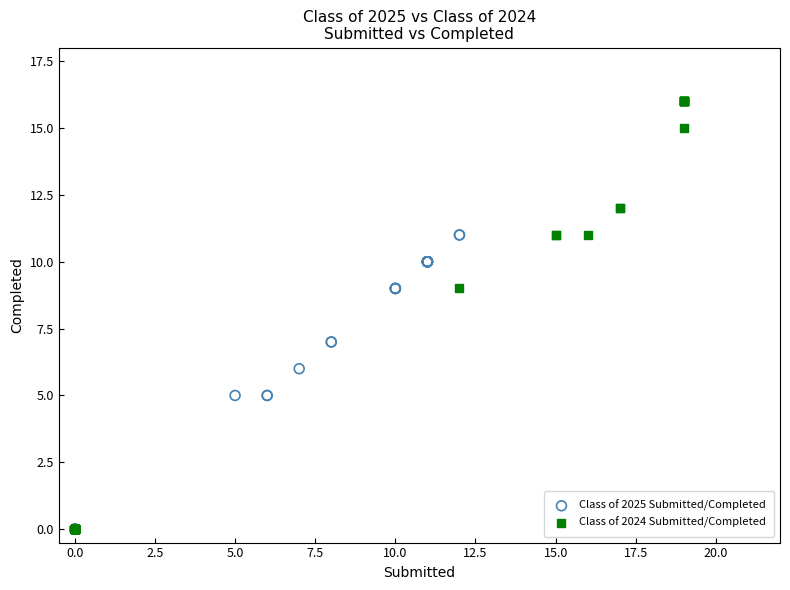

Which series has the widest spread of Y values?

Class of 2024 Submitted/Completed